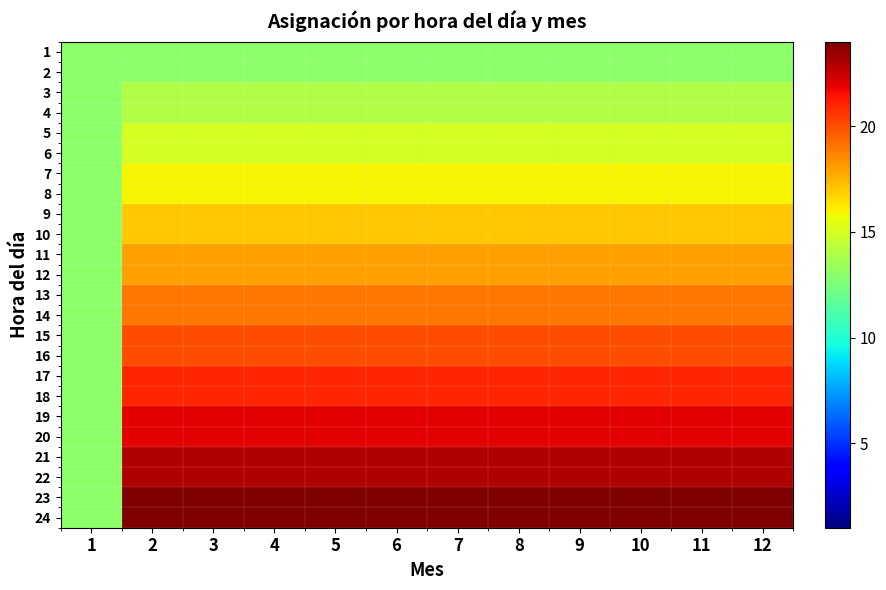

Reading left to right, what are all the values shown in this chart?

1: 1=13	2=13	3=13	4=13	5=13	6=13	7=13	8=13	9=13	10=13	11=13	12=13
2: 1=13	2=13	3=13	4=13	5=13	6=13	7=13	8=13	9=13	10=13	11=13	12=13
3: 1=13	2=14	3=14	4=14	5=14	6=14	7=14	8=14	9=14	10=14	11=14	12=14
4: 1=13	2=14	3=14	4=14	5=14	6=14	7=14	8=14	9=14	10=14	11=14	12=14
5: 1=13	2=15	3=15	4=15	5=15	6=15	7=15	8=15	9=15	10=15	11=15	12=15
6: 1=13	2=15	3=15	4=15	5=15	6=15	7=15	8=15	9=15	10=15	11=15	12=15
7: 1=13	2=16	3=16	4=16	5=16	6=16	7=16	8=16	9=16	10=16	11=16	12=16
8: 1=13	2=16	3=16	4=16	5=16	6=16	7=16	8=16	9=16	10=16	11=16	12=16
9: 1=13	2=17	3=17	4=17	5=17	6=17	7=17	8=17	9=17	10=17	11=17	12=17
10: 1=13	2=17	3=17	4=17	5=17	6=17	7=17	8=17	9=17	10=17	11=17	12=17
11: 1=13	2=18	3=18	4=18	5=18	6=18	7=18	8=18	9=18	10=18	11=18	12=18
12: 1=13	2=18	3=18	4=18	5=18	6=18	7=18	8=18	9=18	10=18	11=18	12=18
13: 1=13	2=19	3=19	4=19	5=19	6=19	7=19	8=19	9=19	10=19	11=19	12=19
14: 1=13	2=19	3=19	4=19	5=19	6=19	7=19	8=19	9=19	10=19	11=19	12=19
15: 1=13	2=20	3=20	4=20	5=20	6=20	7=20	8=20	9=20	10=20	11=20	12=20
16: 1=13	2=20	3=20	4=20	5=20	6=20	7=20	8=20	9=20	10=20	11=20	12=20
17: 1=13	2=21	3=21	4=21	5=21	6=21	7=21	8=21	9=21	10=21	11=21	12=21
18: 1=13	2=21	3=21	4=21	5=21	6=21	7=21	8=21	9=21	10=21	11=21	12=21
19: 1=13	2=22	3=22	4=22	5=22	6=22	7=22	8=22	9=22	10=22	11=22	12=22
20: 1=13	2=22	3=22	4=22	5=22	6=22	7=22	8=22	9=22	10=22	11=22	12=22
21: 1=13	2=23	3=23	4=23	5=23	6=23	7=23	8=23	9=23	10=23	11=23	12=23
22: 1=13	2=23	3=23	4=23	5=23	6=23	7=23	8=23	9=23	10=23	11=23	12=23
23: 1=13	2=24	3=24	4=24	5=24	6=24	7=24	8=24	9=24	10=24	11=24	12=24
24: 1=13	2=24	3=24	4=24	5=24	6=24	7=24	8=24	9=24	10=24	11=24	12=24